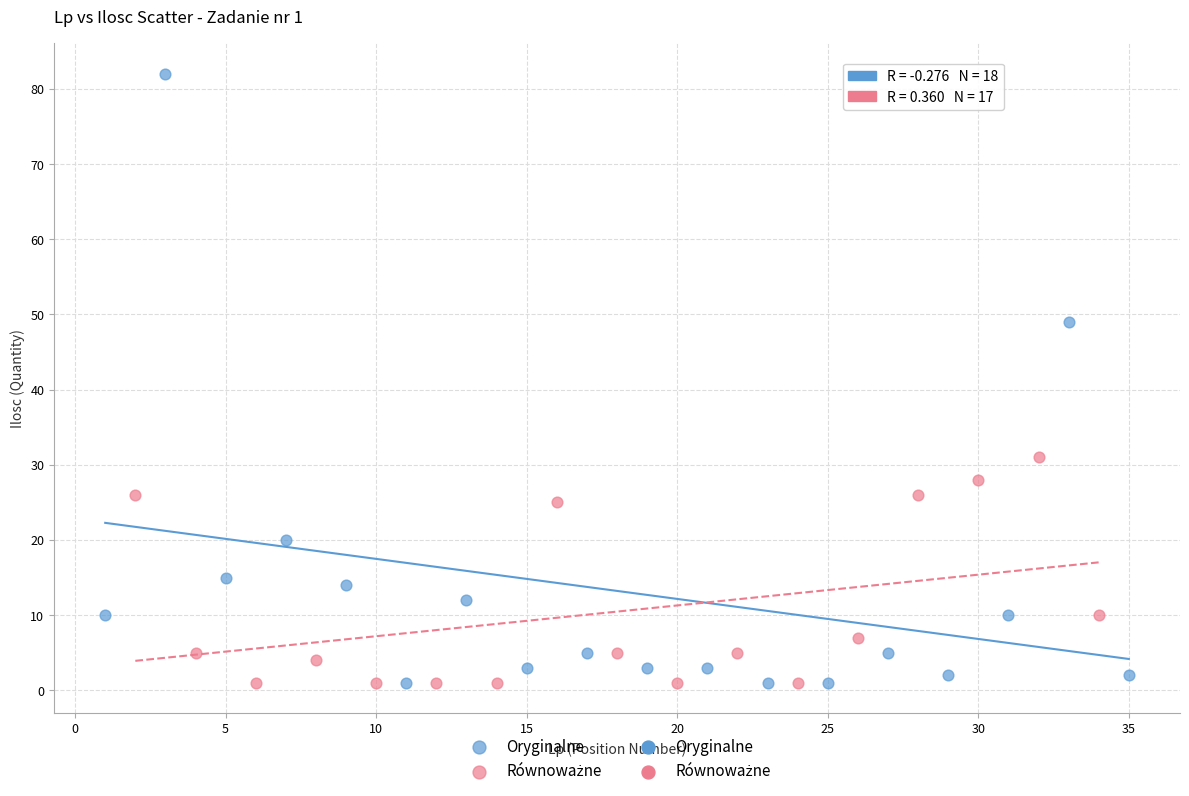

Which series contains the highest Y value?

Oryginalne